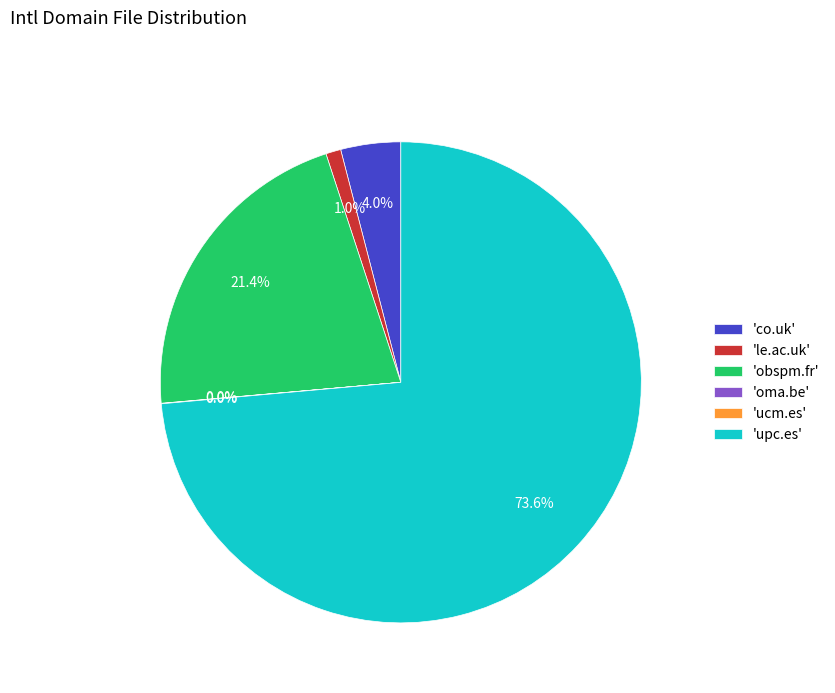

To the nearest percent, what is the average slice percentage?

17%